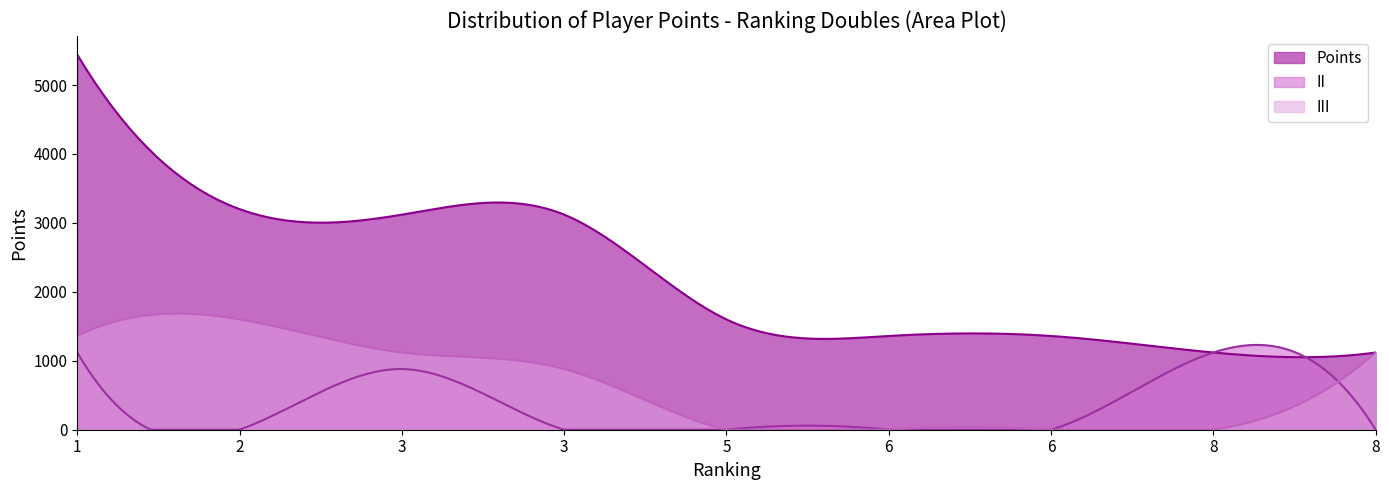

What is the total value across all series at 6?

1360